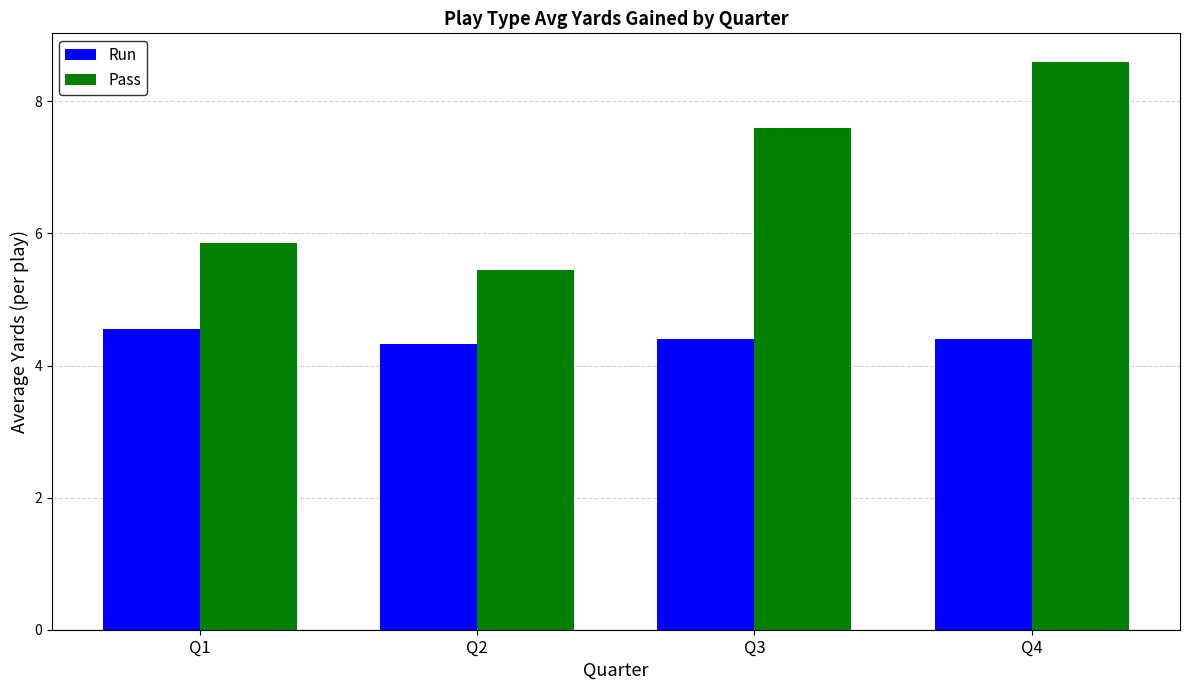

Is the value of Run at Q1 greater than the value of Pass at Q3?

No